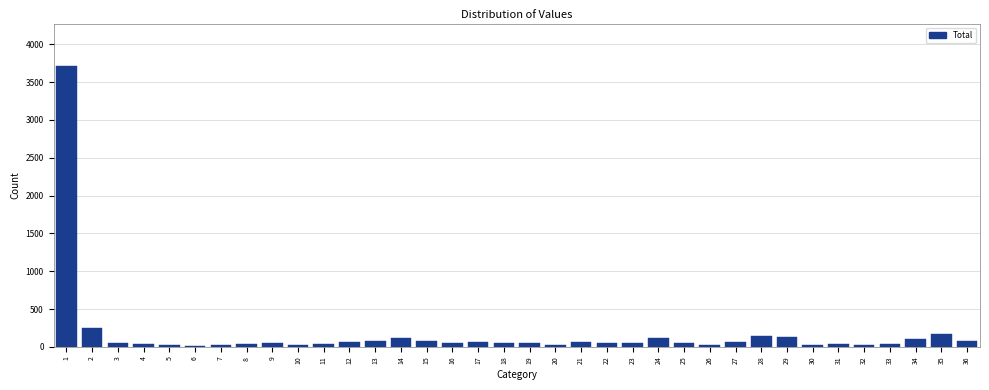

Is it true that the value at 2 is 422?

False